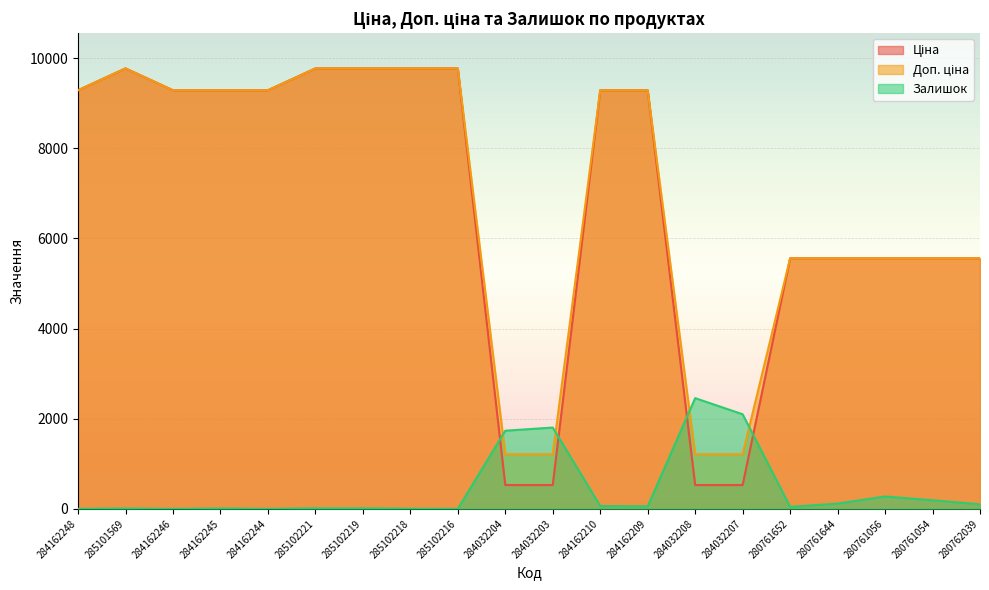

Reading left to right, what are all the values shown in this chart?

Ціна: 9290.5	9775.5	9290.5	9290.5	9290.5	9775.5	9775.5	9775.5	9775.5	528.2	528.2	9290.5	9290.5	528.2	528.2	5560.3	5560.3	5560.3	5560.3	5560.3
Доп. ціна: 9290.5	9775.5	9290.5	9290.5	9290.5	9775.5	9775.5	9775.5	9775.5	1210.7	1210.7	9290.5	9290.5	1210.7	1210.7	5560.3	5560.3	5560.3	5560.3	5560.3
Залишок: 0.0	7.0	0.0	8.0	0.0	11.0	11.0	3.0	0.0	1734.0	1804.0	62.0	55.0	2457.0	2099.0	44.0	116.0	273.0	191.0	100.0